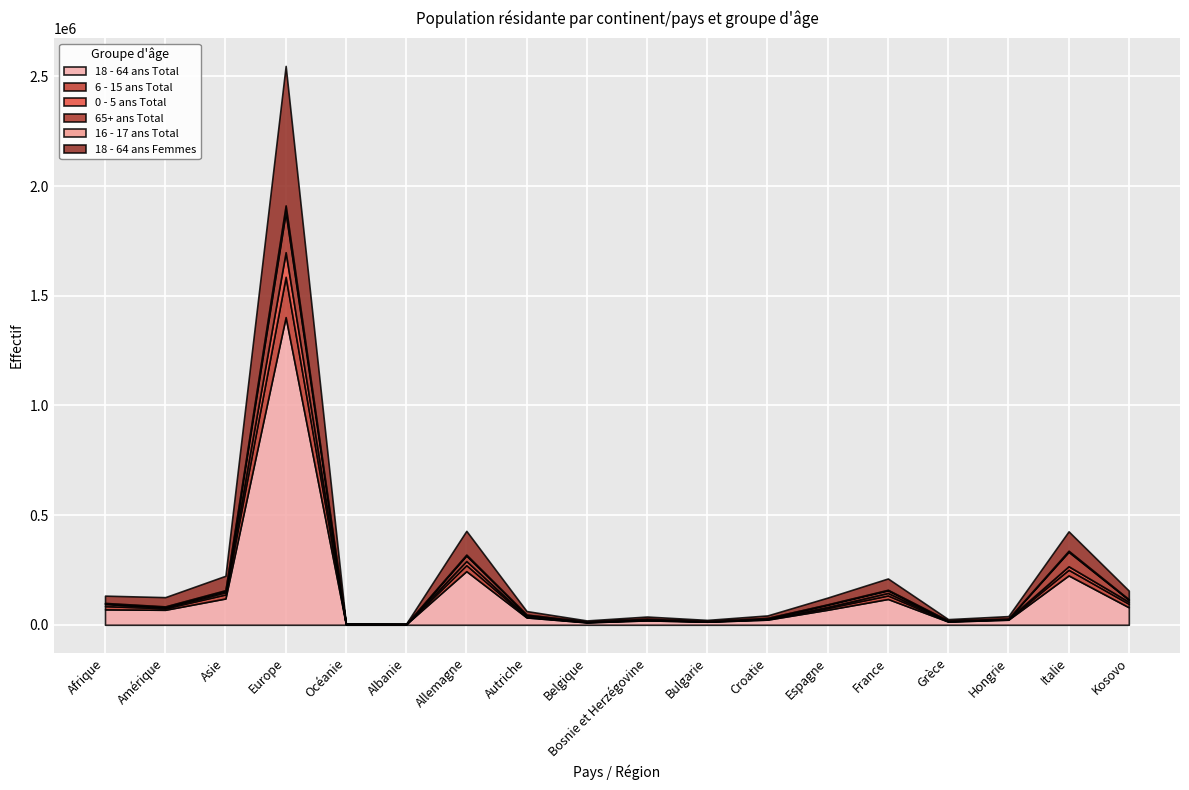

Is it true that 65+ ans Total equals 1541 at Grèce?

True